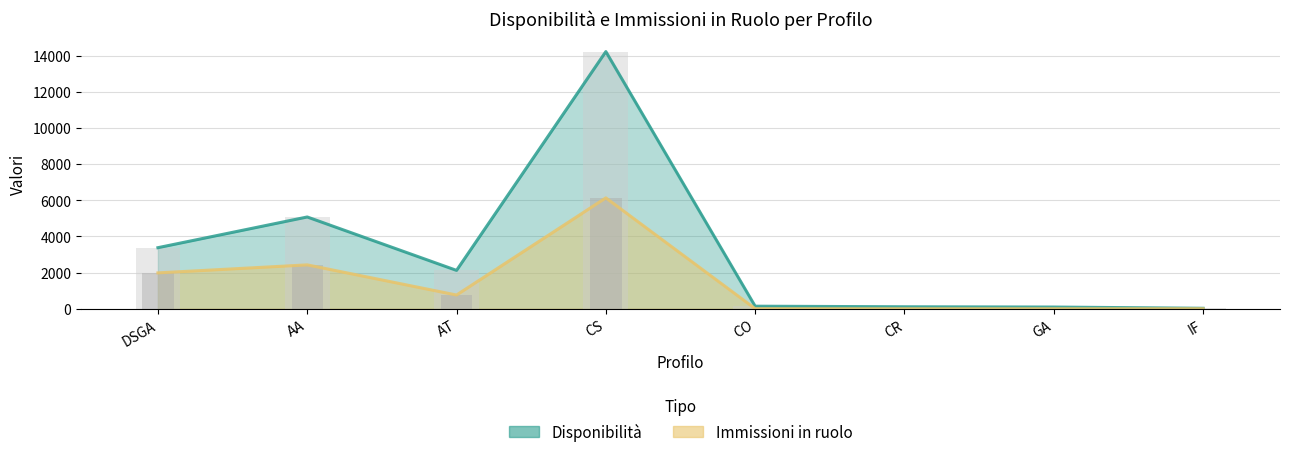

At which category is the sum across all series the highest?

CS